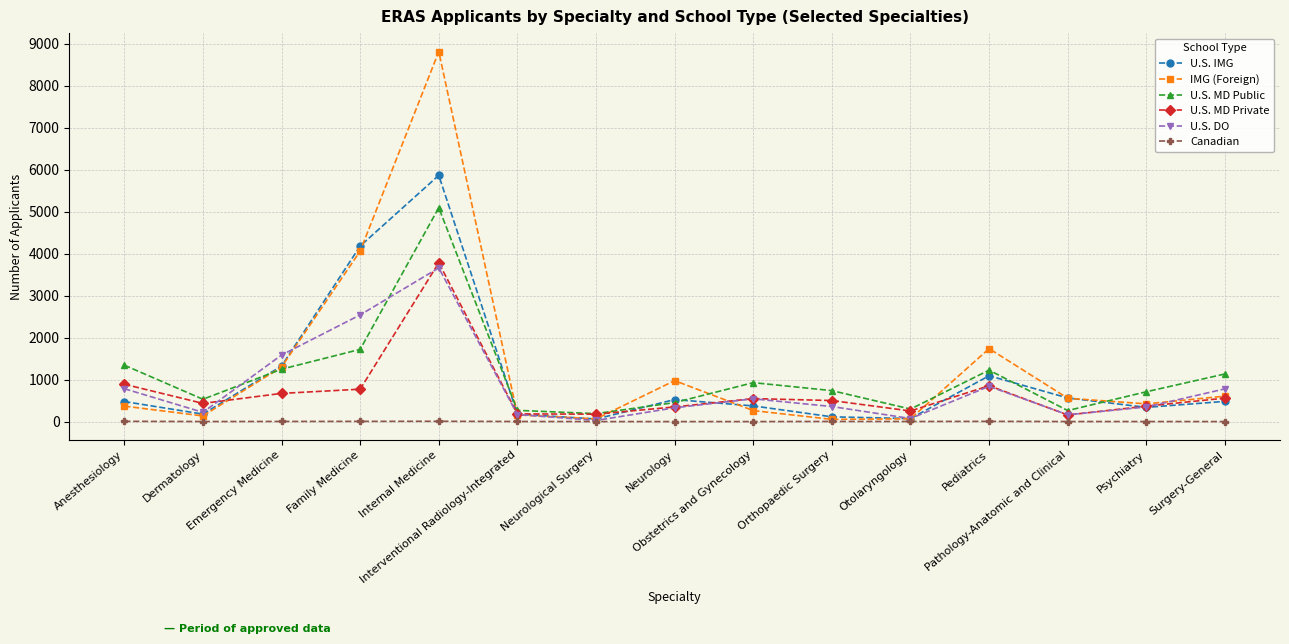

What is the approximate value of U.S. MD Public at Family Medicine?

1720